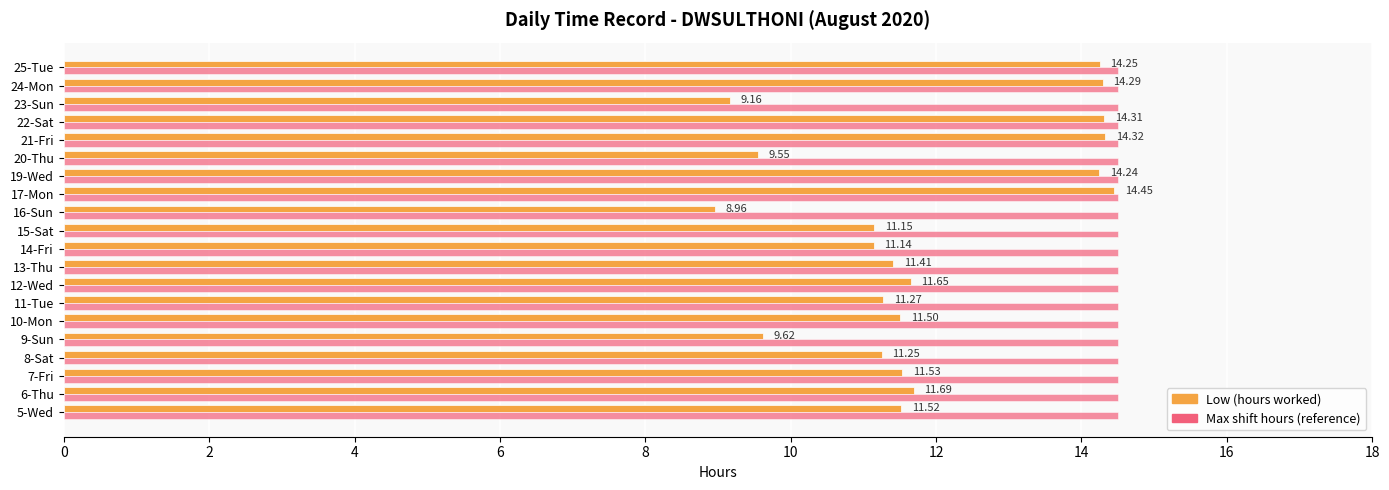

Which series has the largest range (max minus min)?

Low (hours worked)